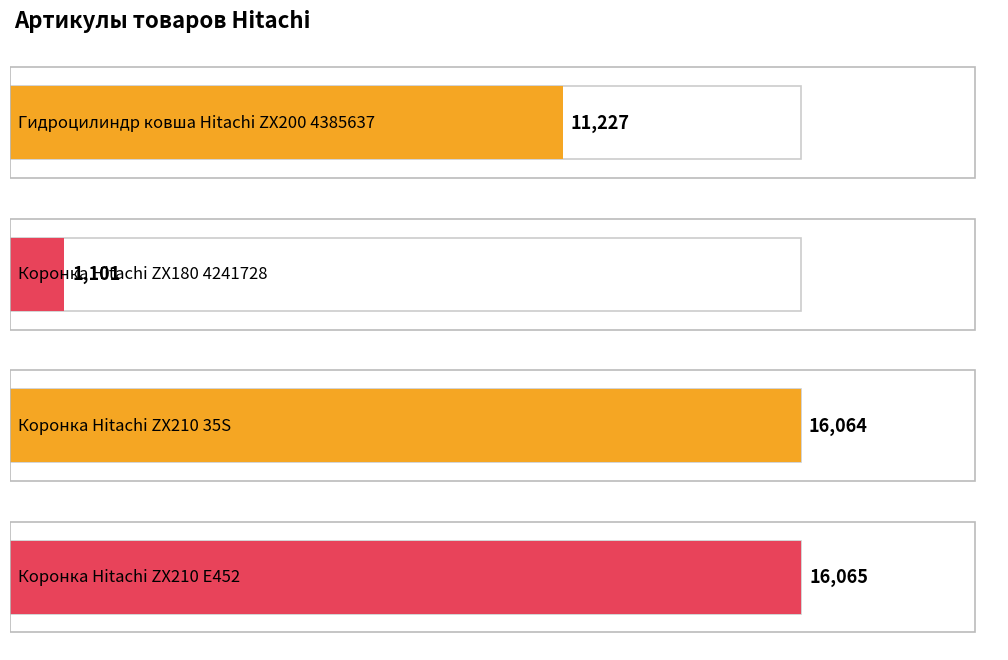

Reading left to right, what are all the values shown in this chart?

11227	1101	16064	16065